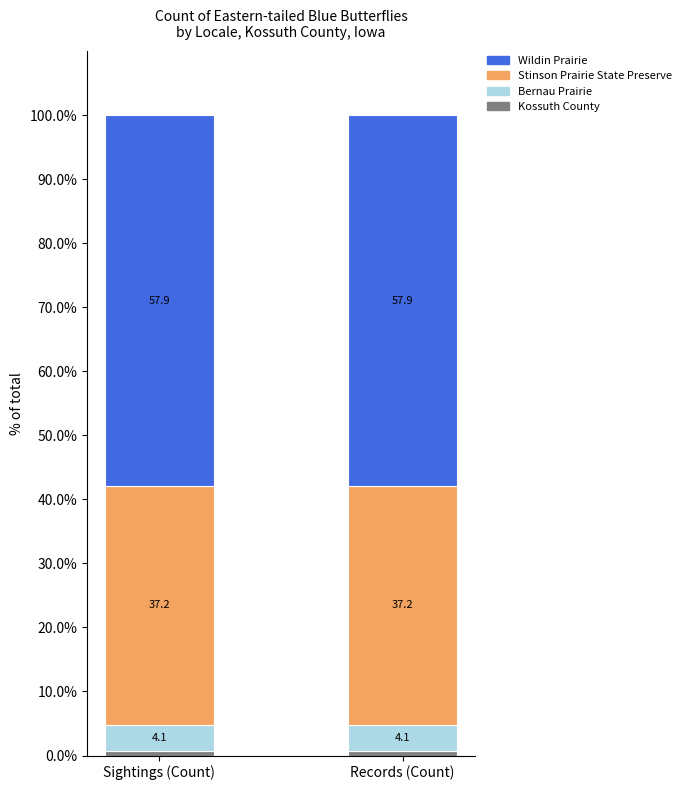

True or false: Wildin Prairie has a value of 23.0 at Sightings (Count).

False